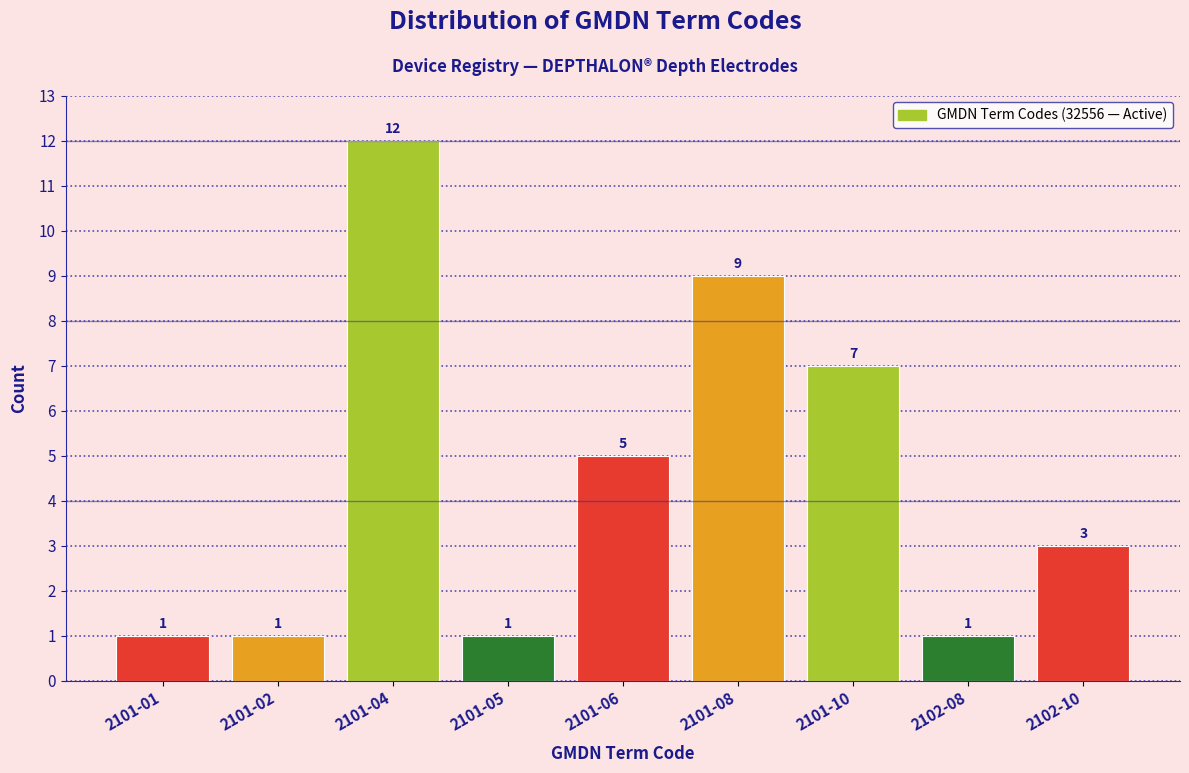

Reading left to right, extract all data points from this chart.

1	1	12	1	5	9	7	1	3